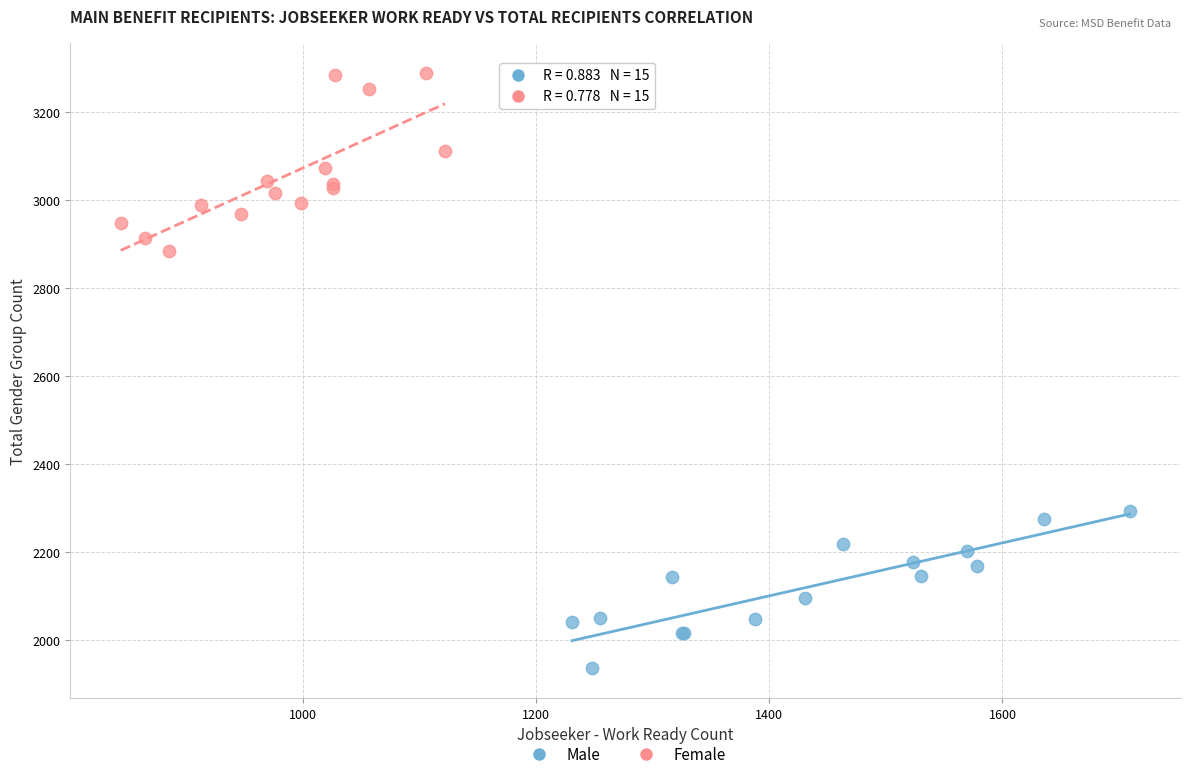

Which series contains the lowest Y value?

Male